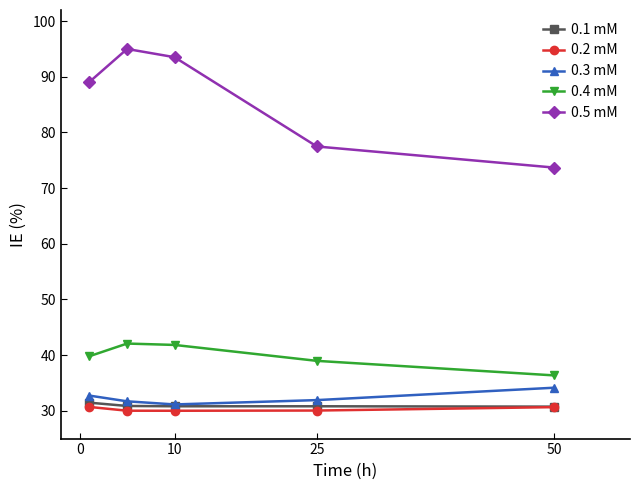

What is the greatest value displayed?

95.0